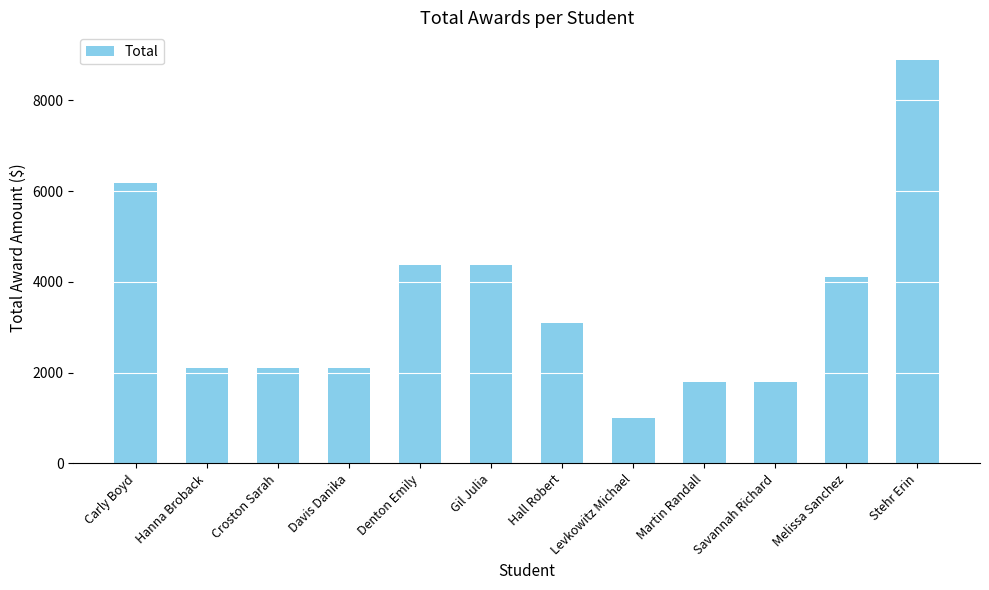

What position from the left is Hall Robert?

7